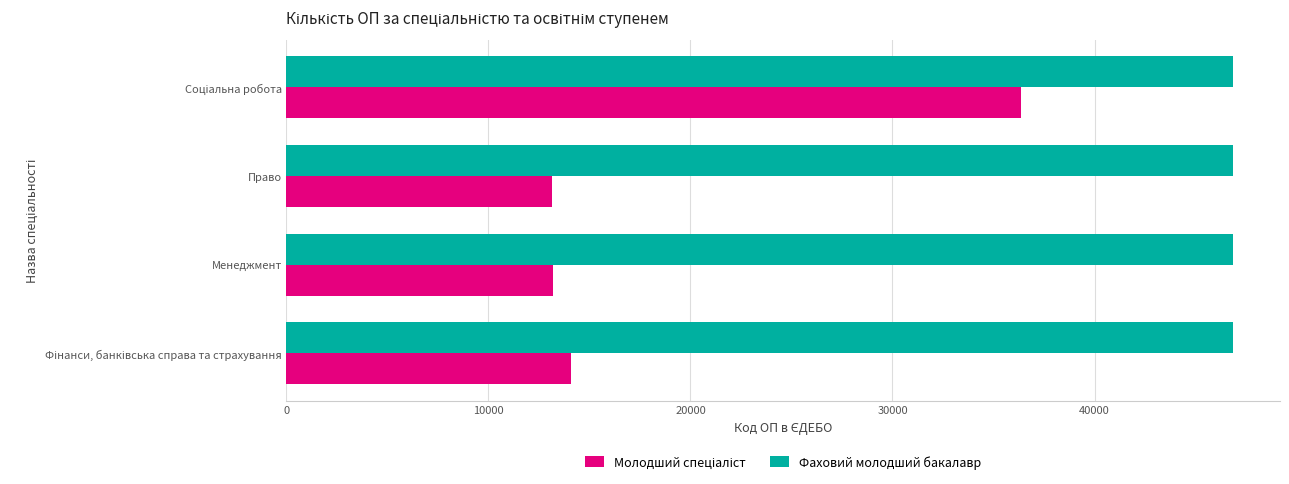

What is the difference between the highest and lowest values at Менеджмент?

33630